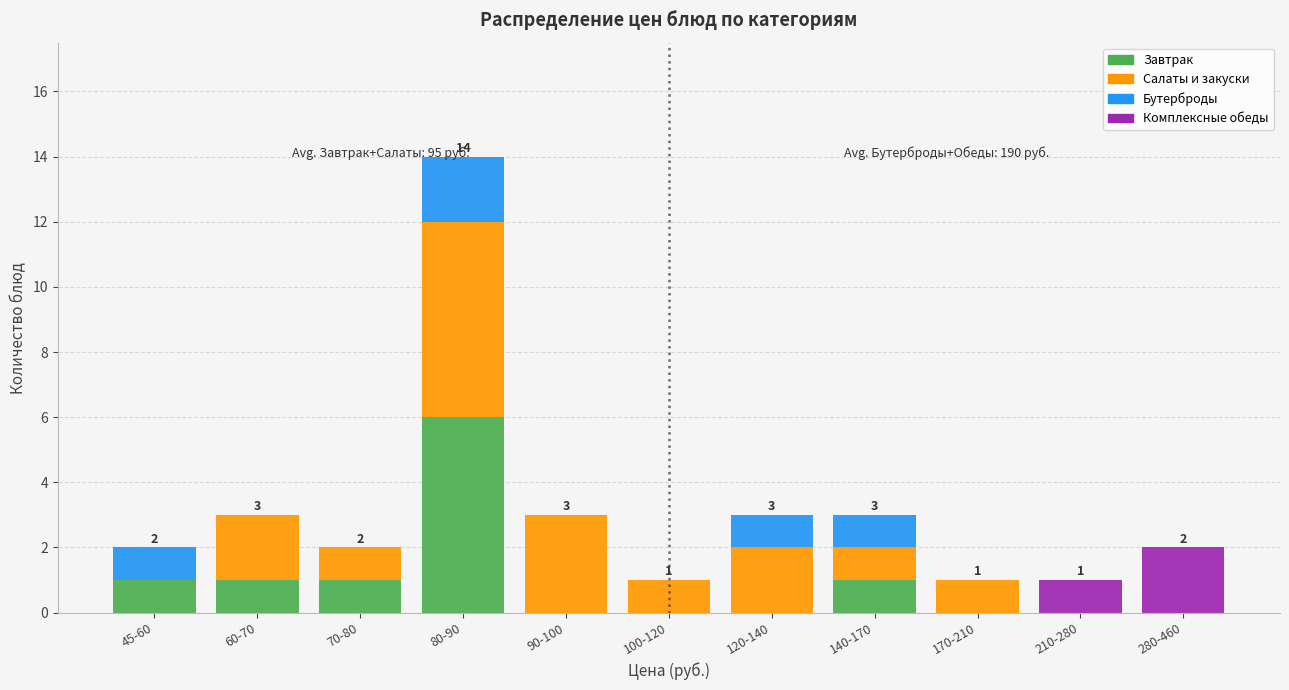

True or false: Завтрак has a value of 2 at 170-210.

False